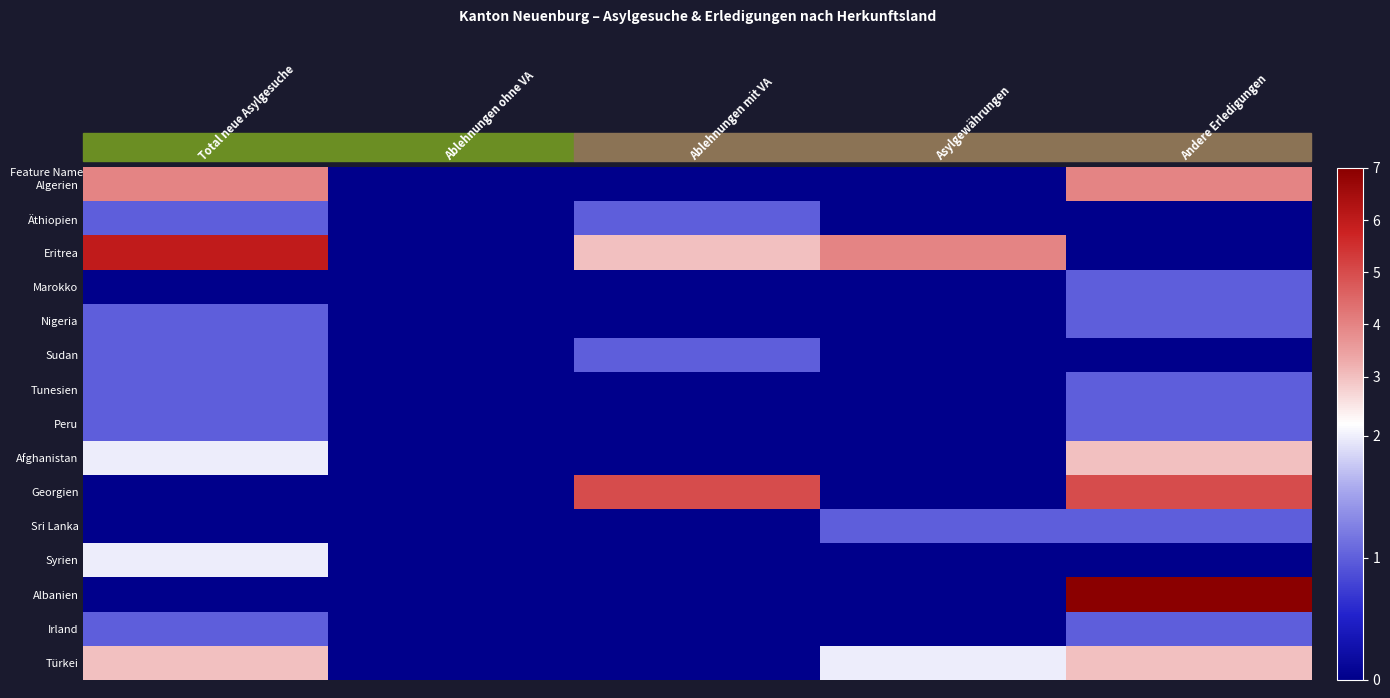

How many distinct data groups are displayed?

15